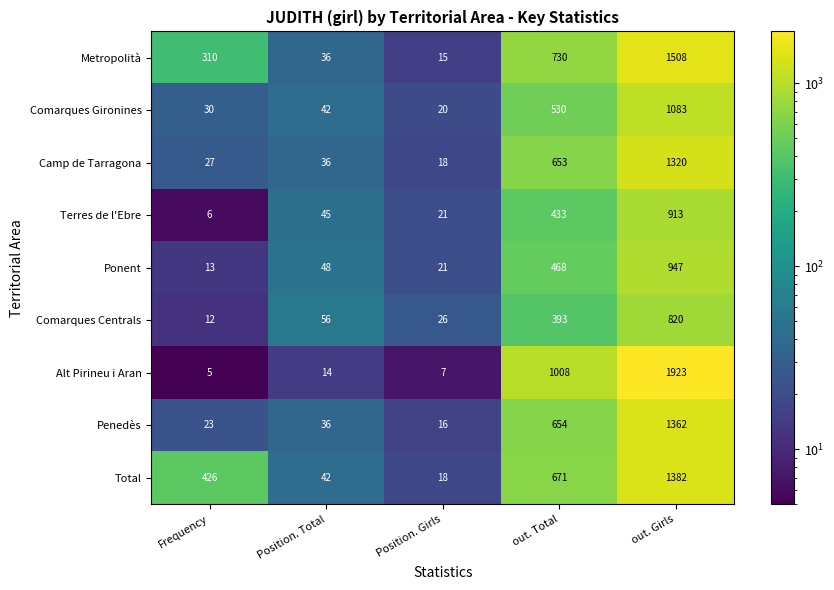

What is the greatest value displayed?

1923